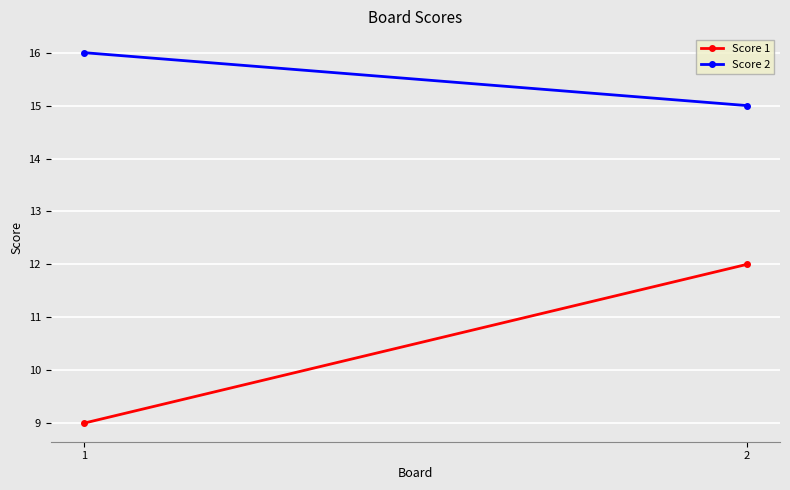

What is the difference between the Score 2 values at 1 and 2?

1